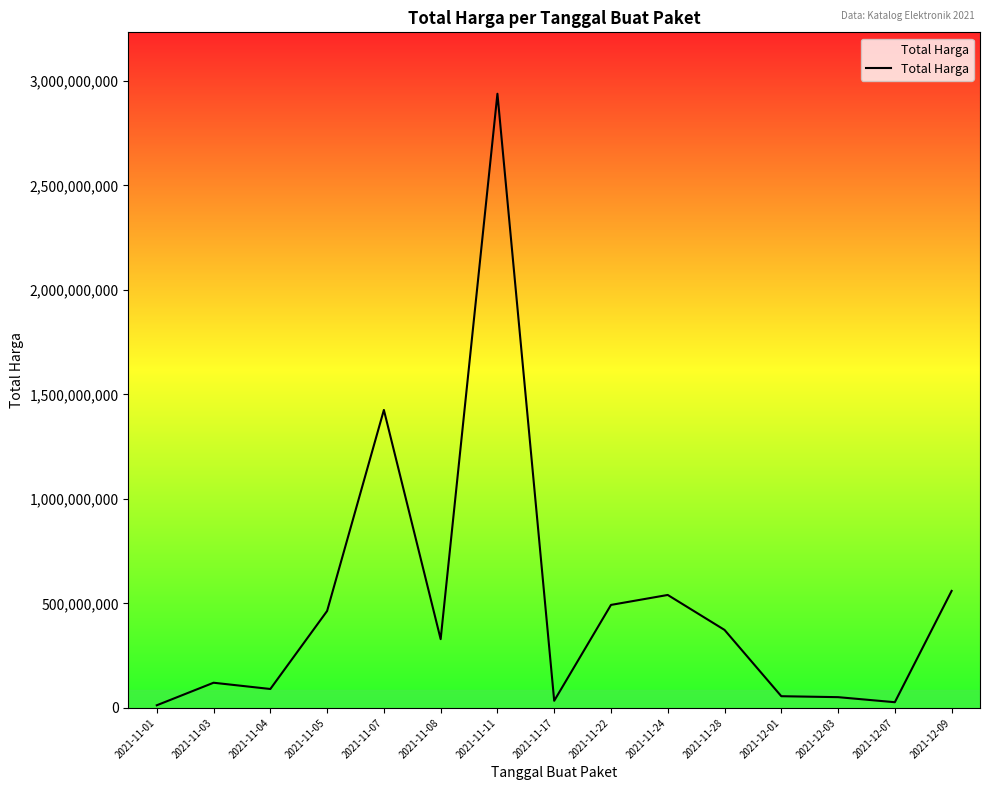

What is the smallest value displayed?

12787500